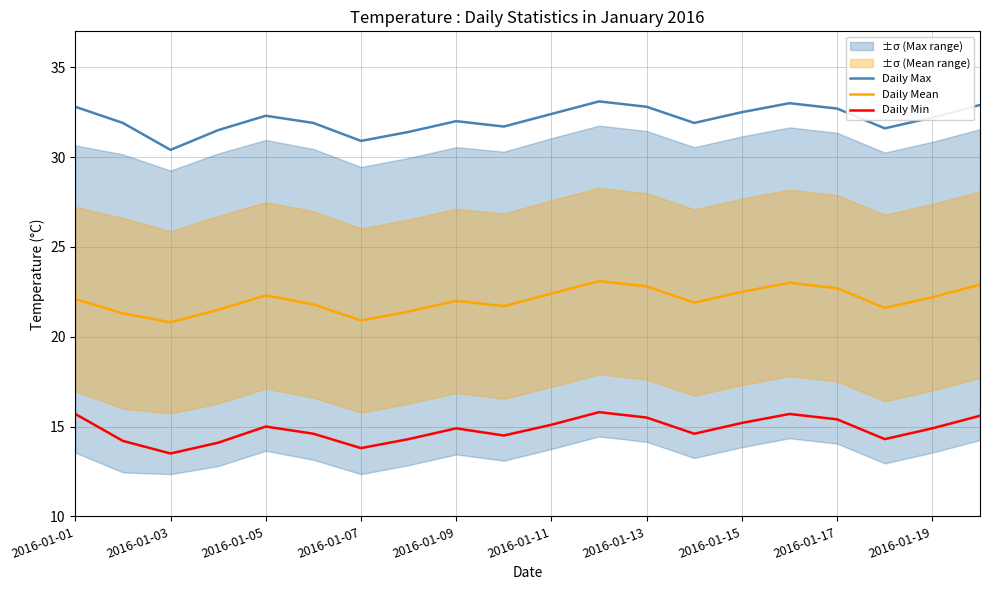

How many lines are shown in the chart?

3